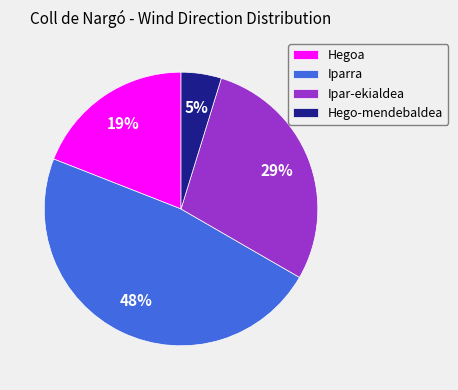

Rank the categories by value from lowest to highest.

Hego-mendebaldea, Hegoa, Ipar-ekialdea, Iparra